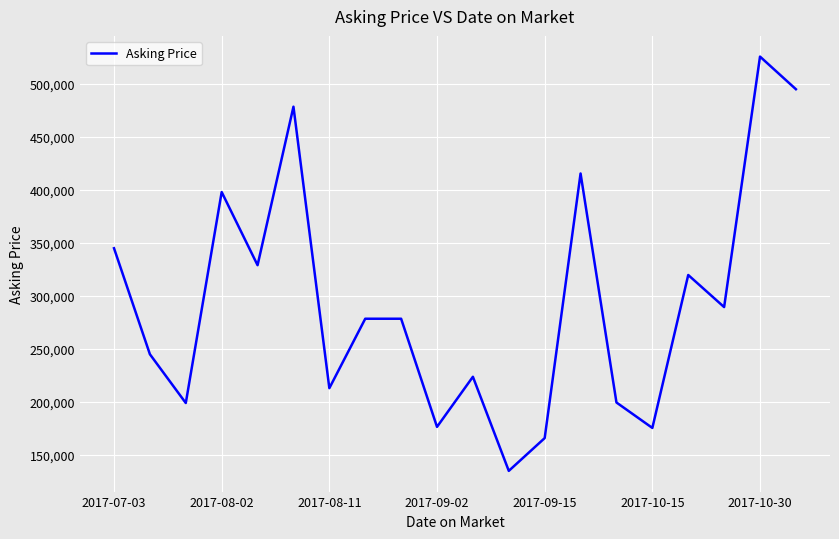

What is the greatest value displayed?

525750